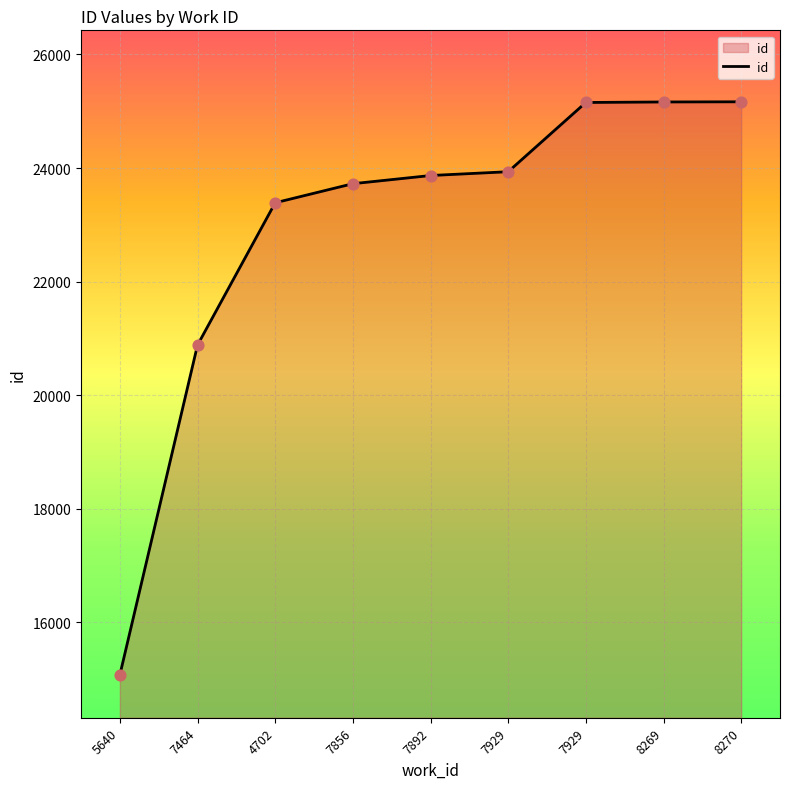

Is this an area chart (filled region under the line)?

Yes